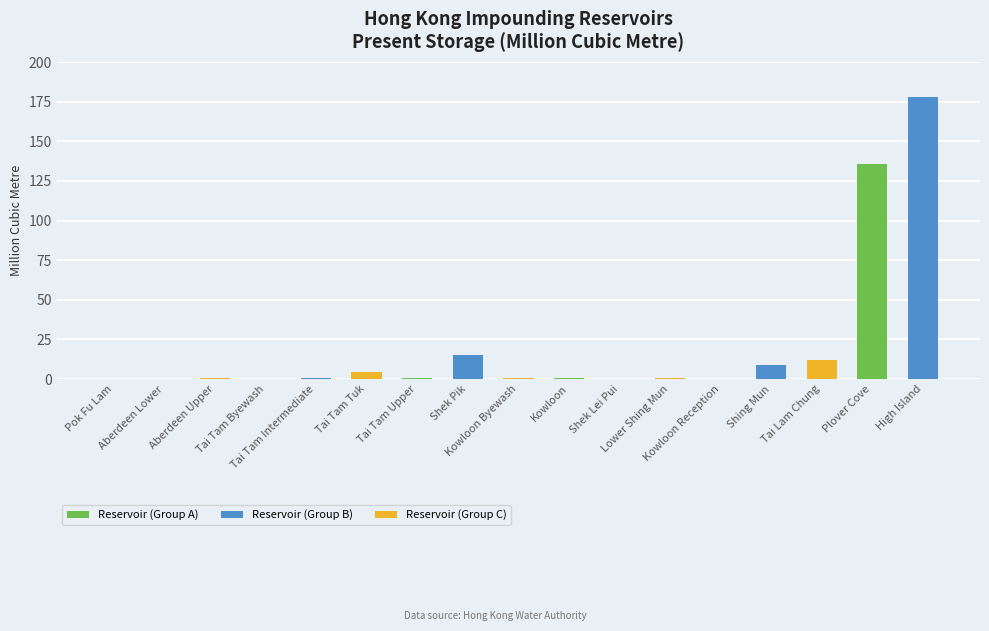

At which label is the value closest to 88?

Plover Cove